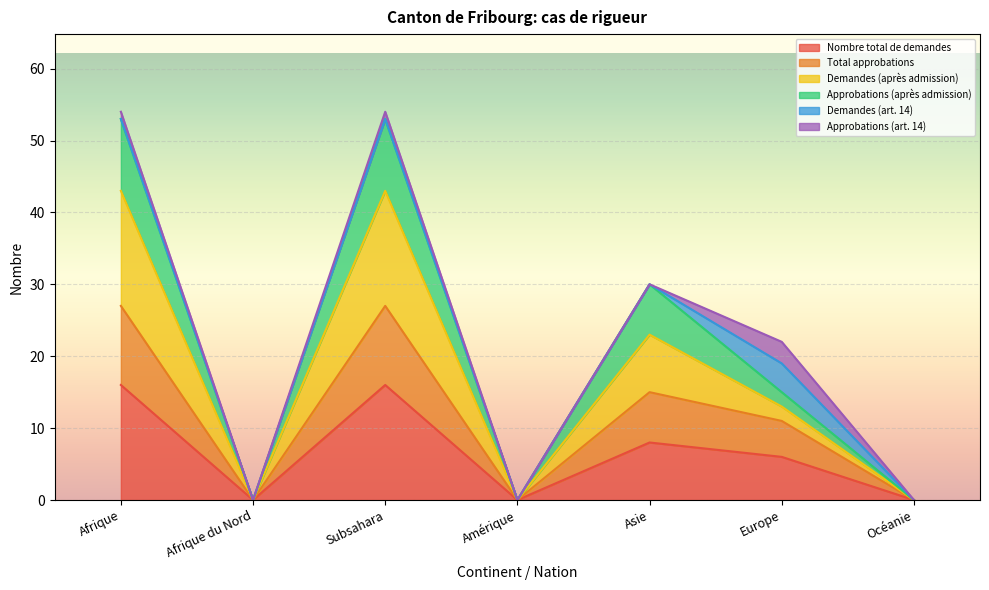

The Nombre total de demandes series shows -5 at Afrique du Nord. True or false?

False